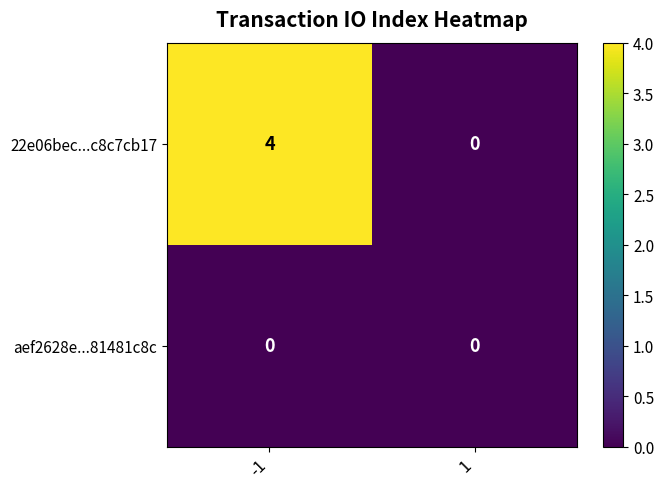

Count the number of categories in the chart.

2